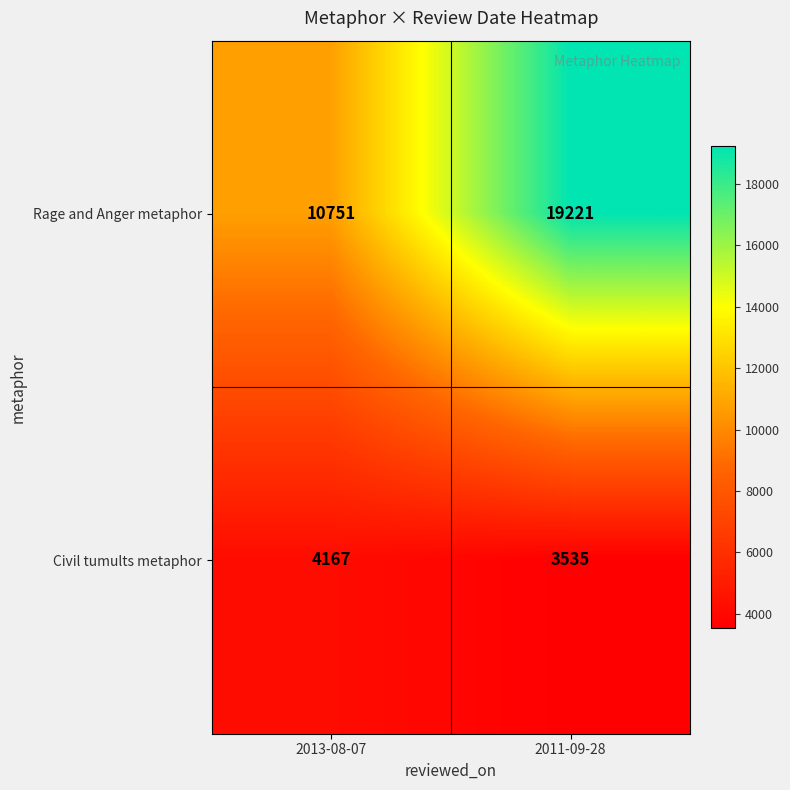

At which label does Civil tumults metaphor reach its peak?

2013-08-07